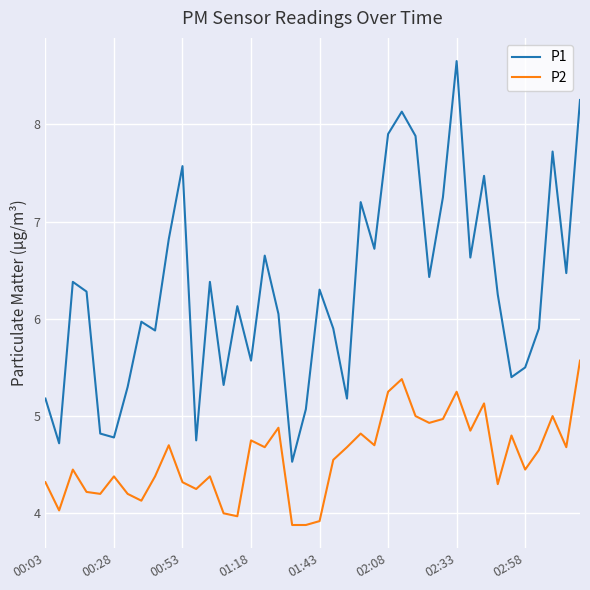

Which series has the widest spread of values?

P1